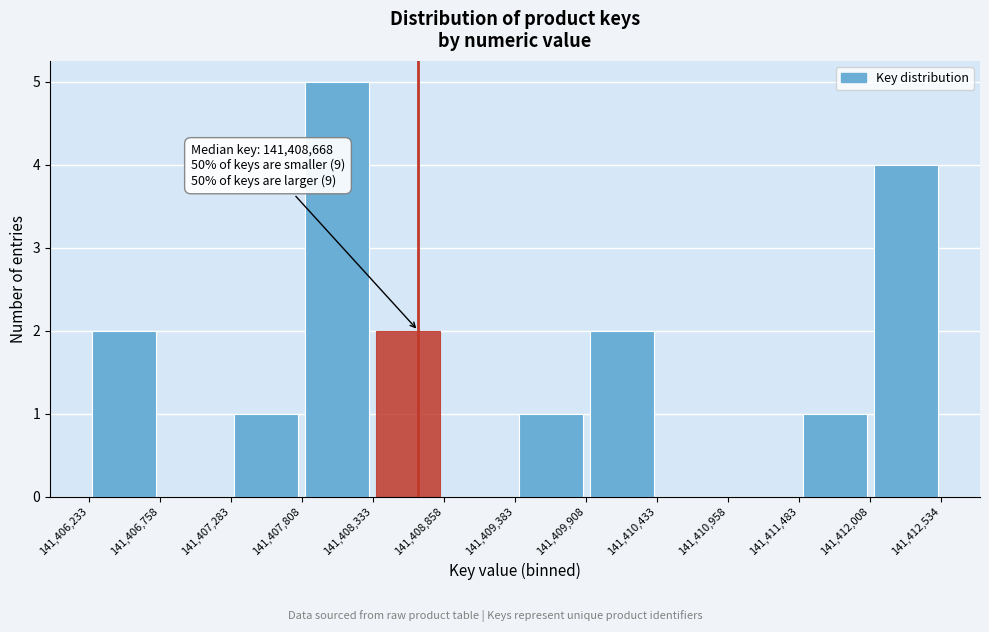

Which range on the x-axis has the tallest bar?

141,407,808 to 141,408,333